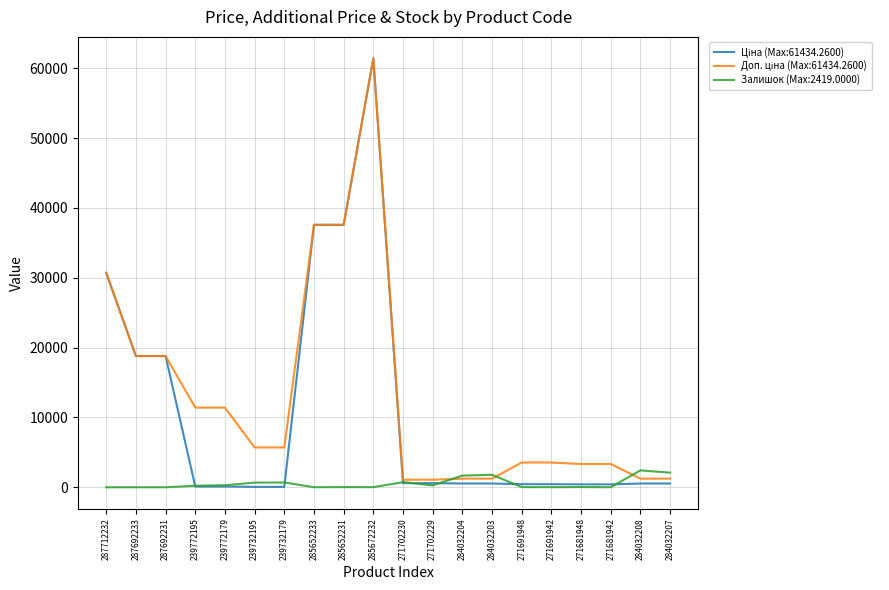

At which category is the sum across all series the highest?

285672232